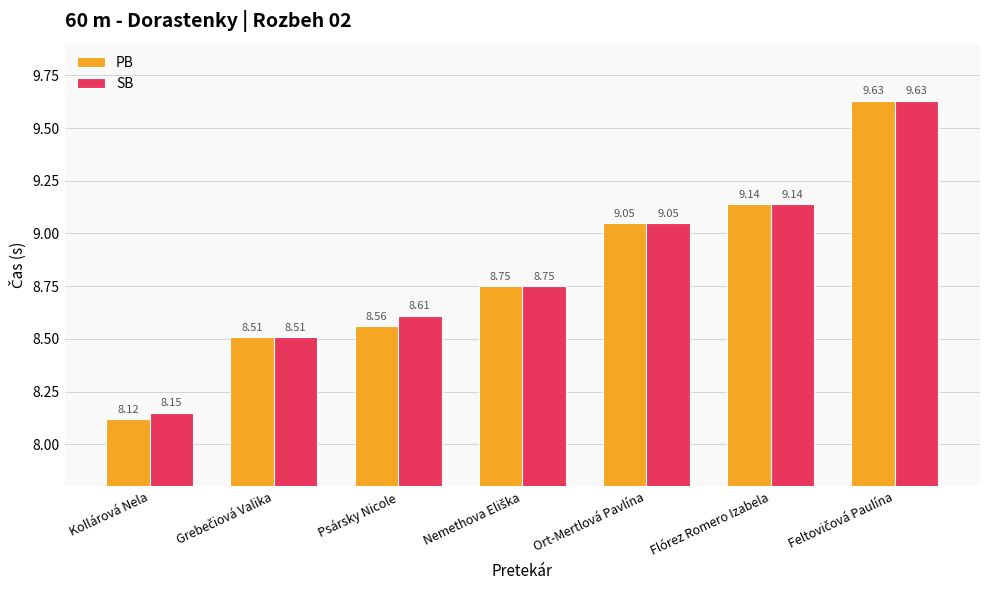

Which series has the largest total across all categories?

SB